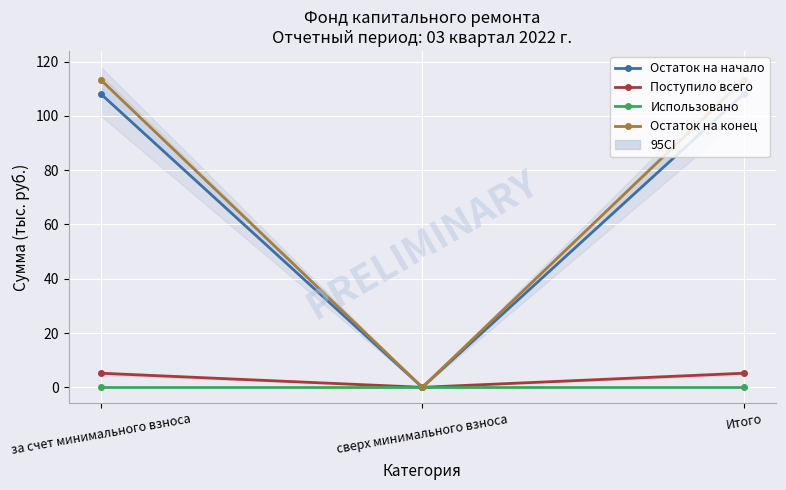

Rank the categories by Остаток на конец value from lowest to highest.

сверх минимального взноса, за счет минимального взноса, Итого